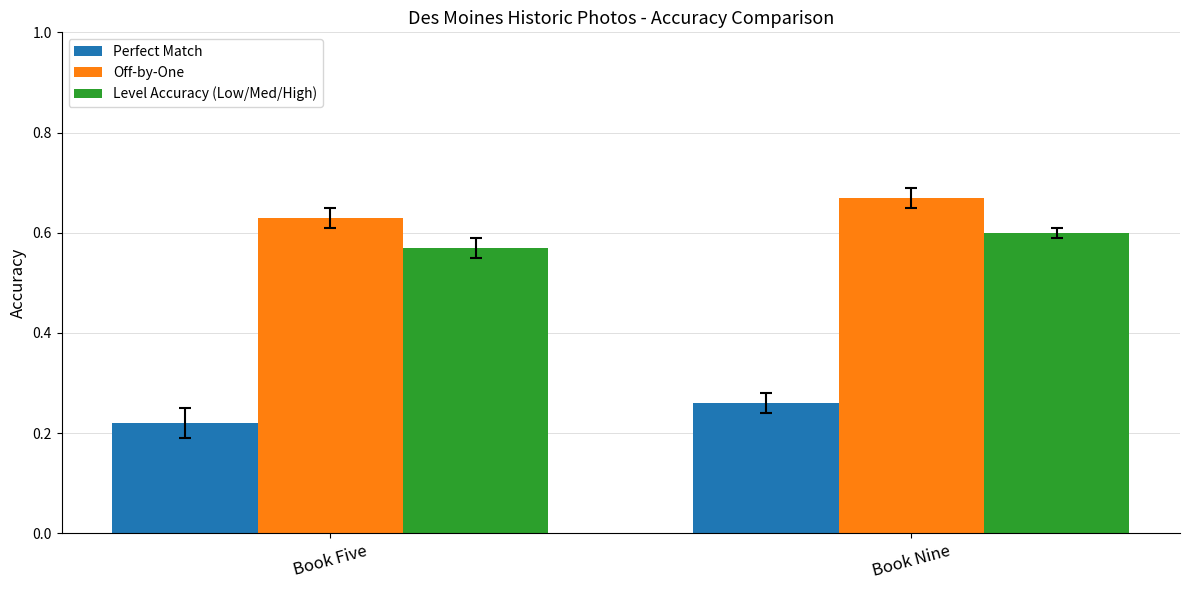

What are all the series names shown in the legend?

Perfect Match, Off-by-One, Level Accuracy (Low/Med/High)